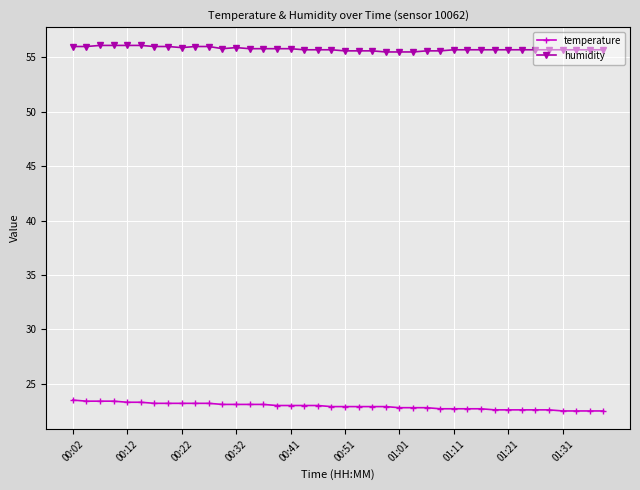

Does the chart have visible grid lines?

Yes